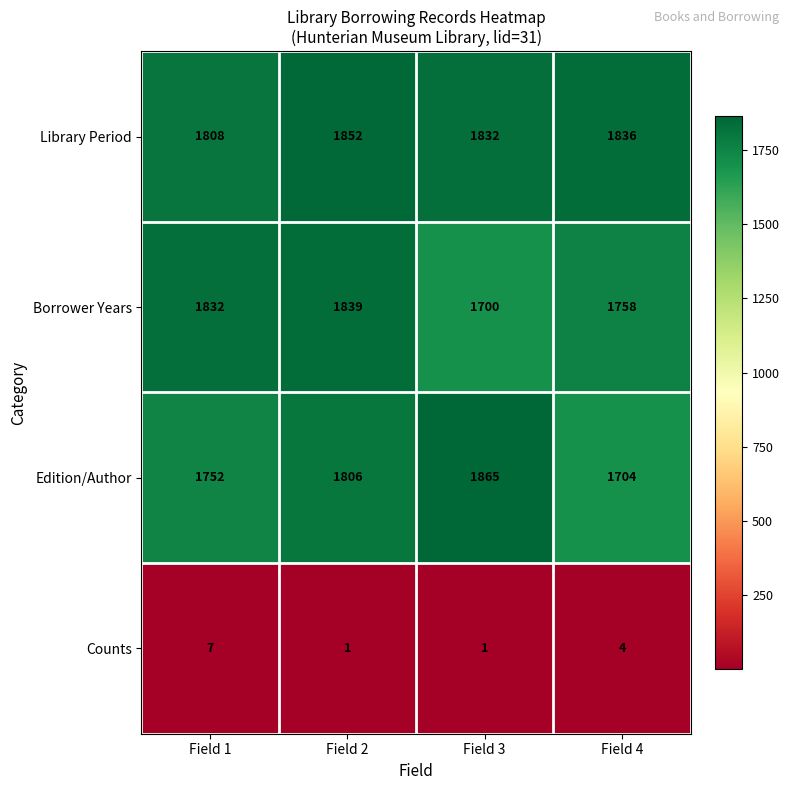

What is the difference between the maximum and minimum values in the Counts series?

6